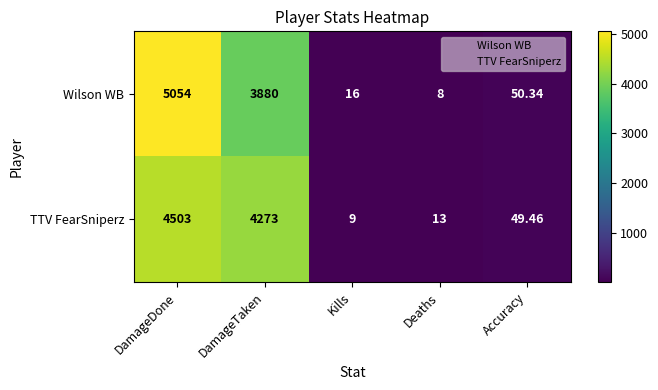

What is the difference between the highest and lowest values at Deaths?

5.0